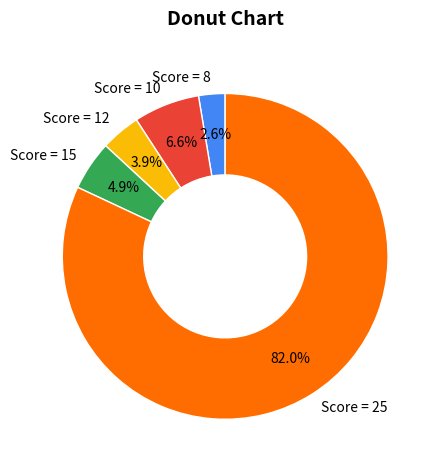

Count the number of slices in the pie.

5